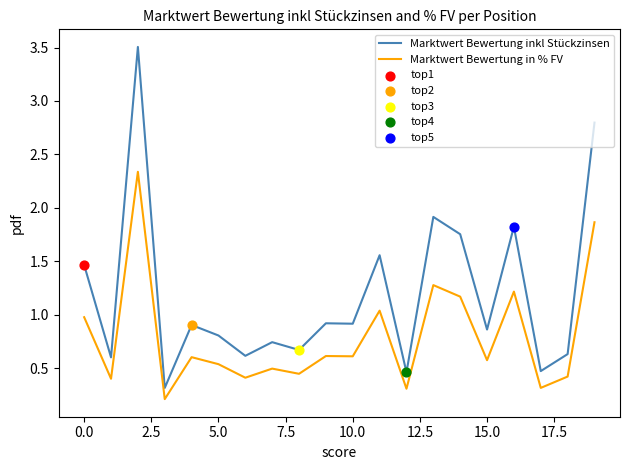

Which series has the largest total across all categories?

Marktwert Bewertung inkl Stückzinsen